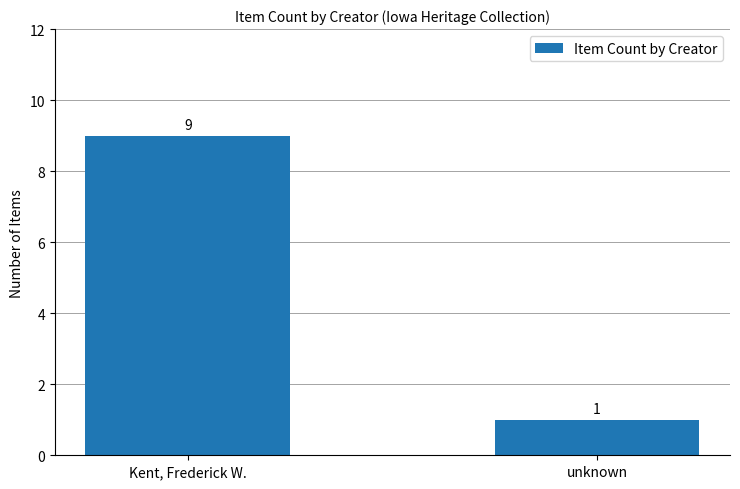

What is the minimum value shown in the chart?

1